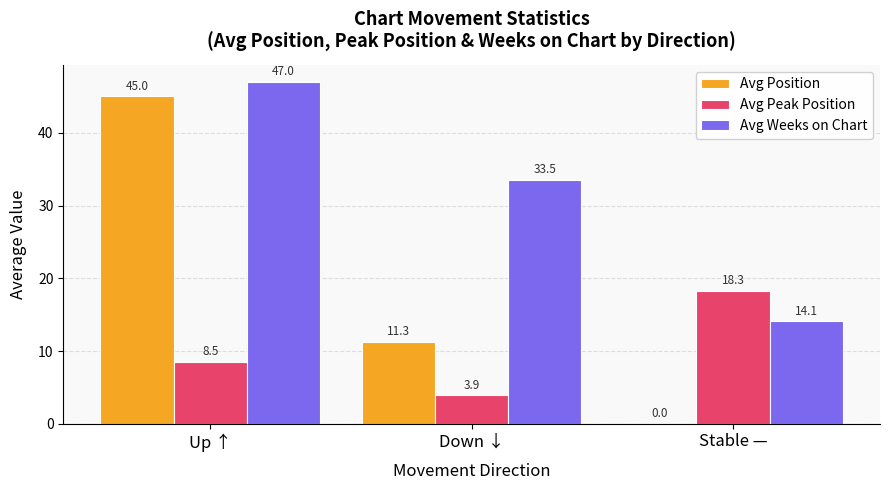

How many groups of bars are there?

3